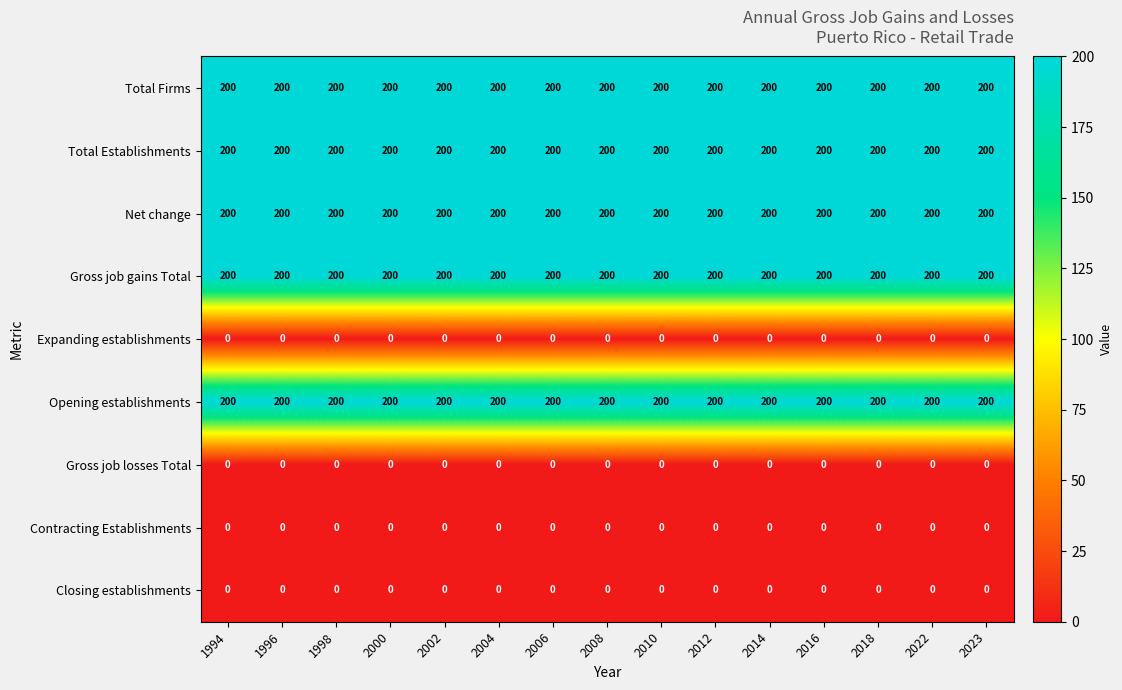

What is the sum of all Total Establishments values?

3000